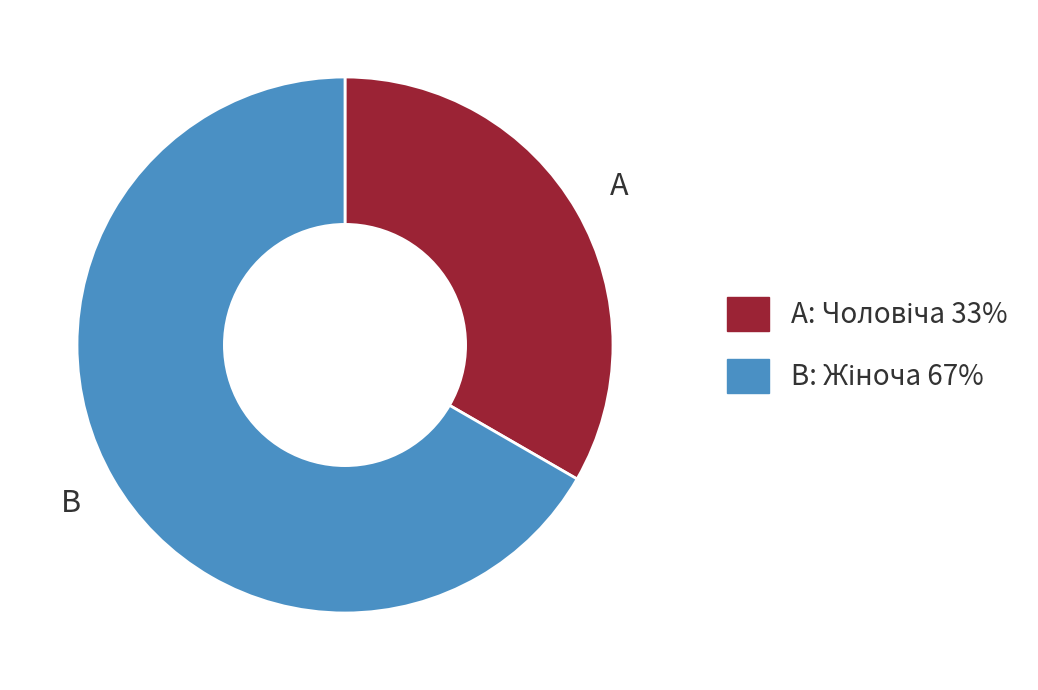

Does any single category account for the majority?

Yes